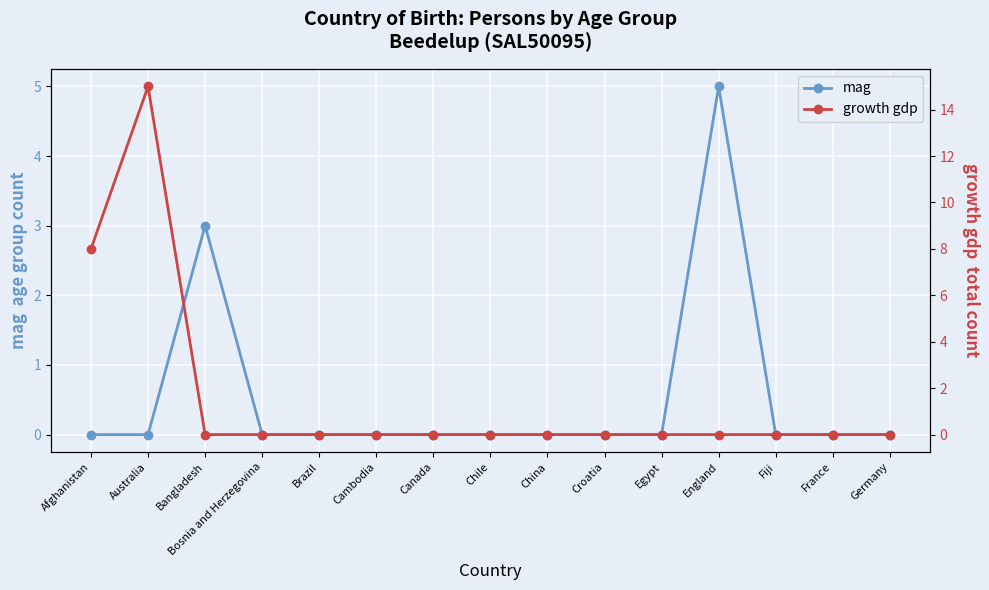

True or false: growth gdp has a value of -7 at Cambodia.

False